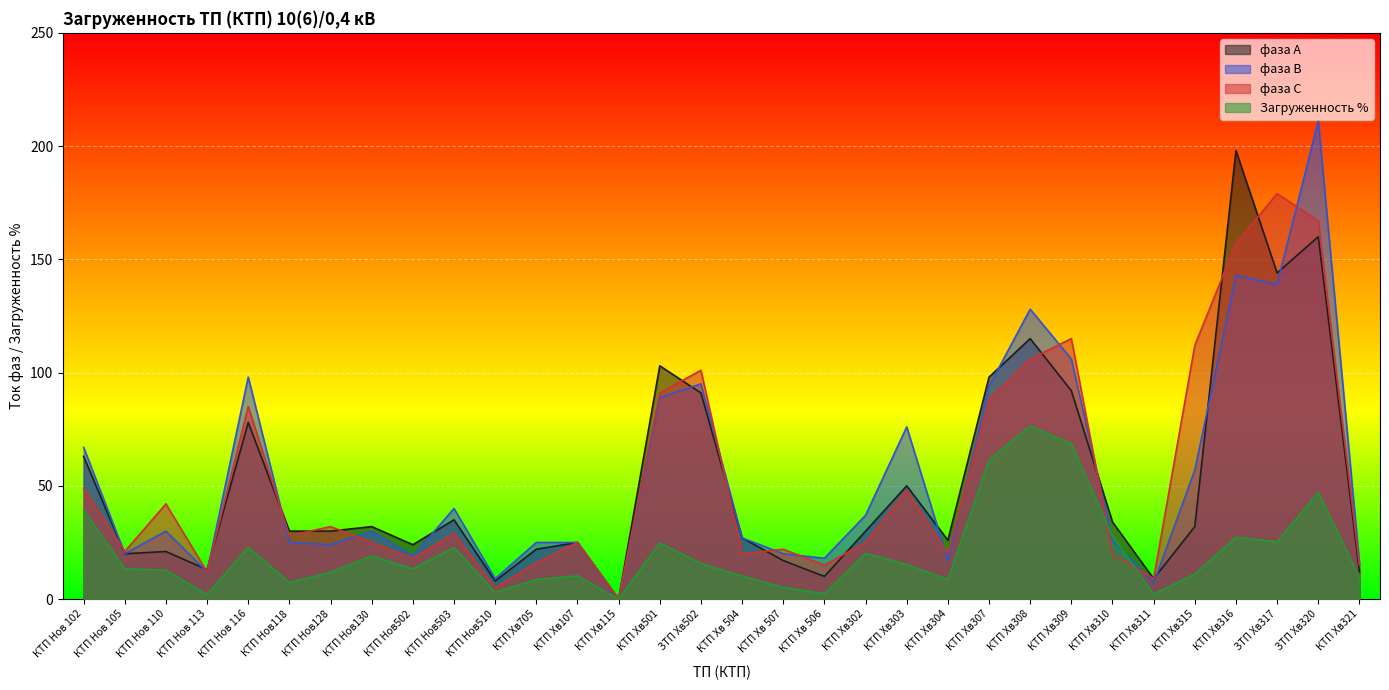

What is the average value of the фаза С series?

53.0